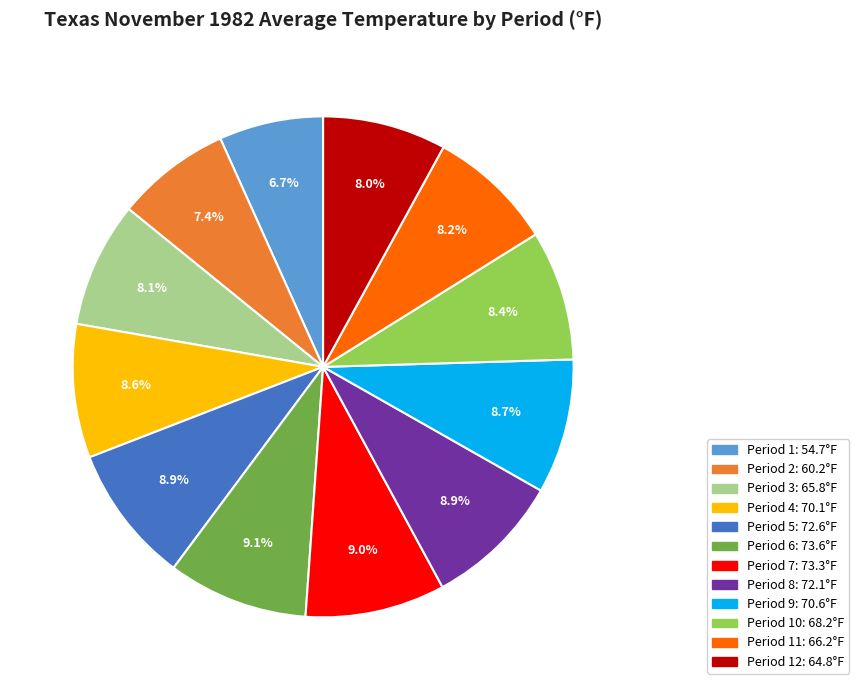

Is there a majority slice in this chart?

No